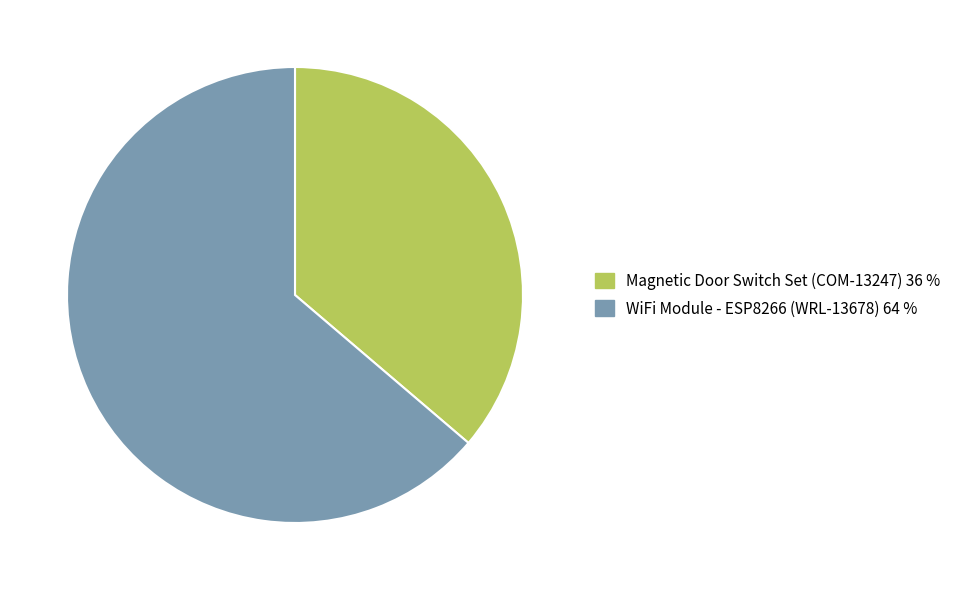

How many segments does this pie chart have?

2